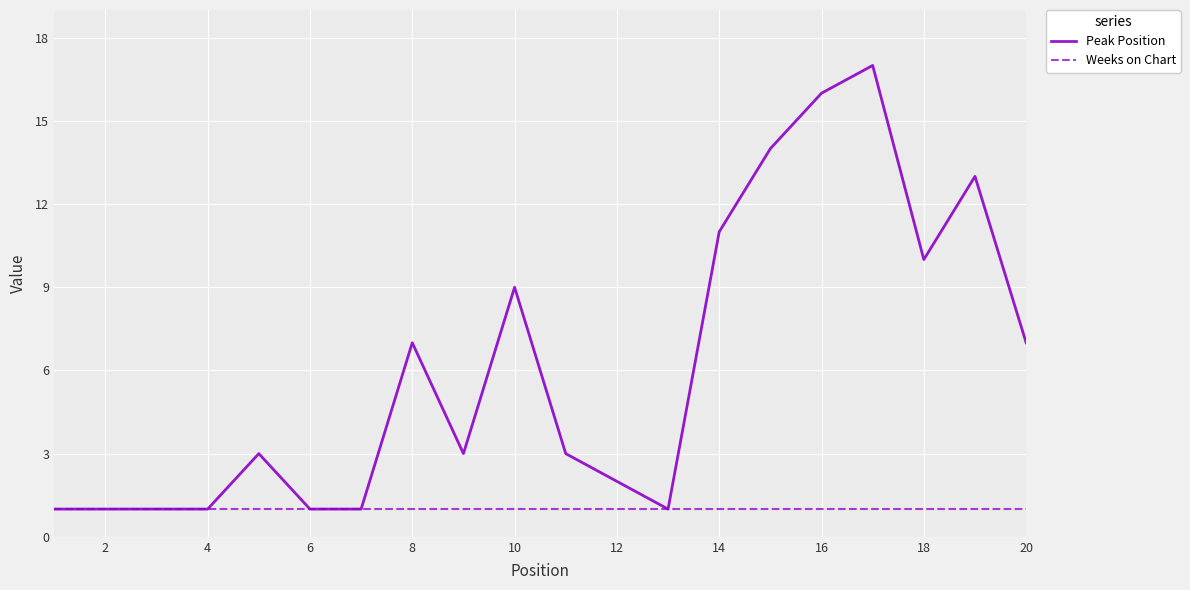

Reading right to left, list all the values displayed in this chart.

Peak Position: 7	13	10	17	16	14	11	1	2	3	9	3	7	1	1	3	1	1	1	1
Weeks on Chart: 1	1	1	1	1	1	1	1	1	1	1	1	1	1	1	1	1	1	1	1